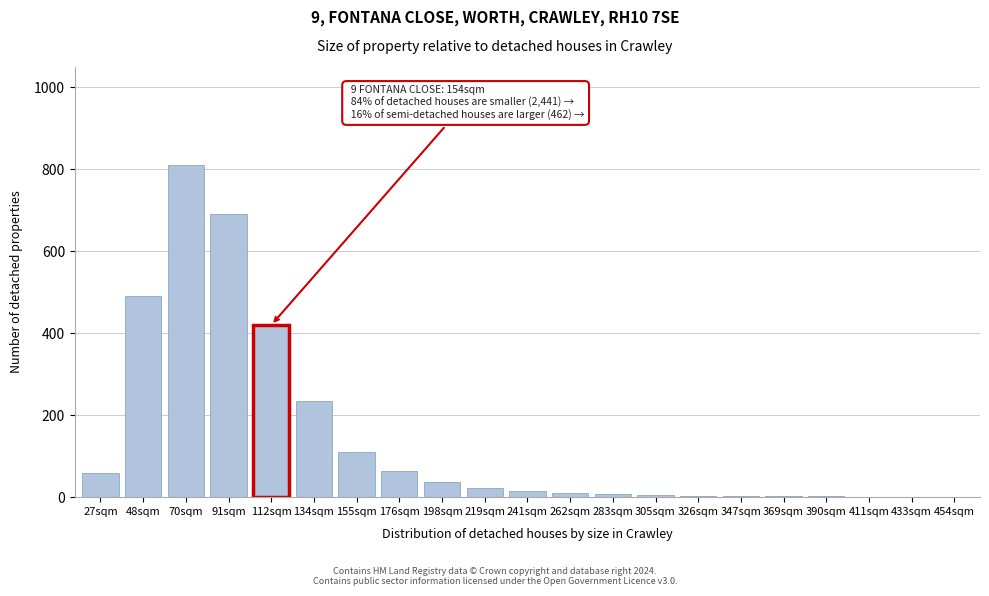

Which label corresponds to the largest value in the chart?

70sqm